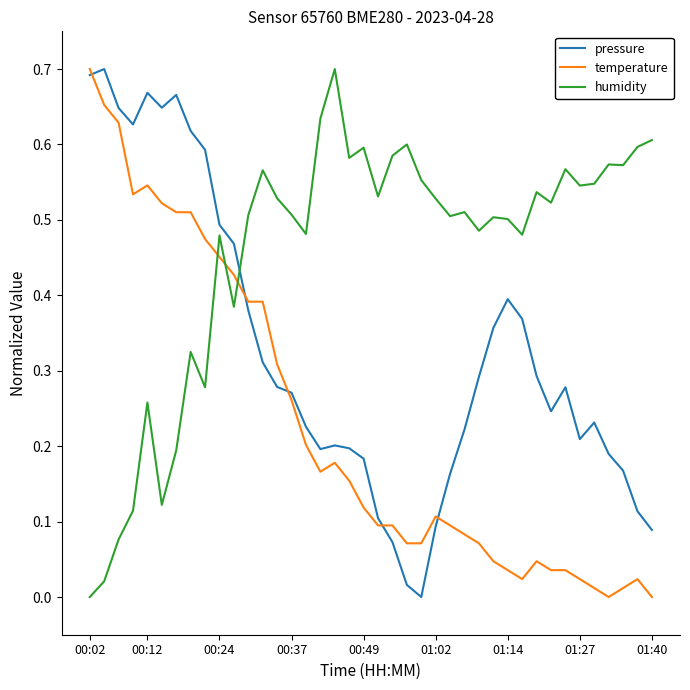

How many lines are shown in the chart?

3